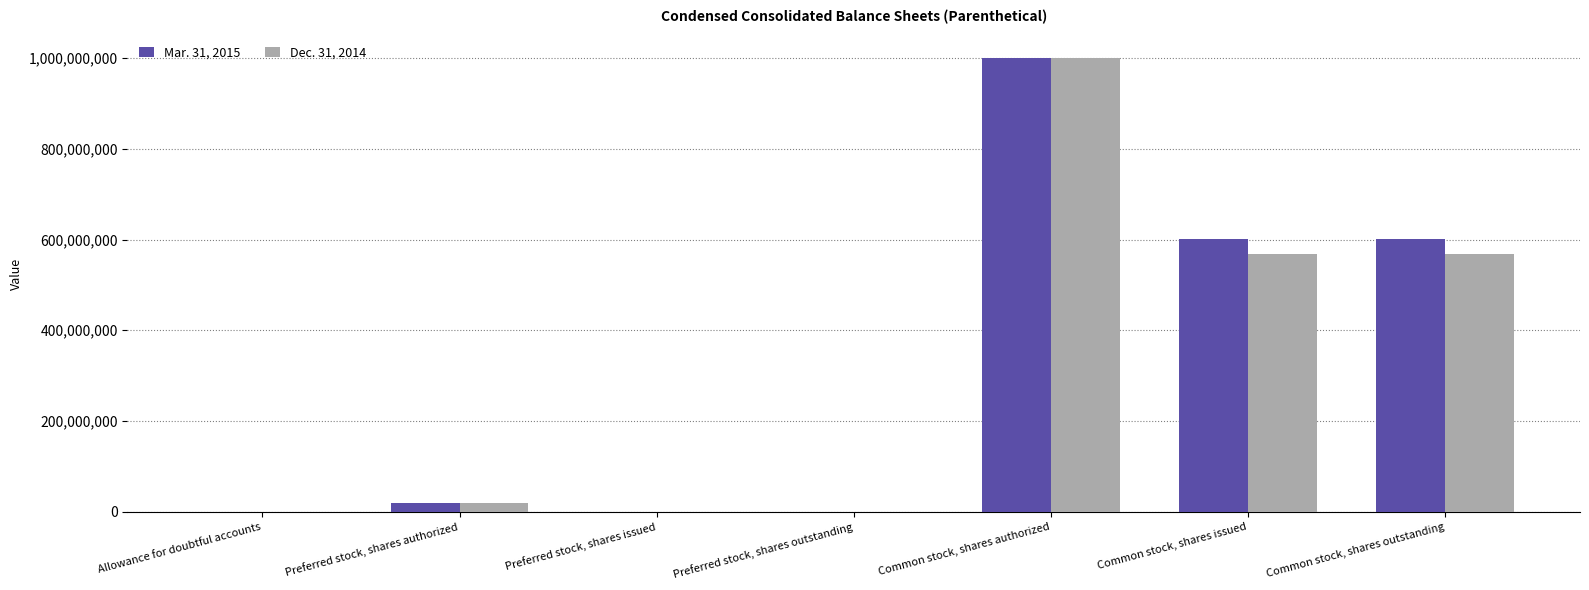

Which label corresponds to the largest value in the chart?

Common stock, shares authorized